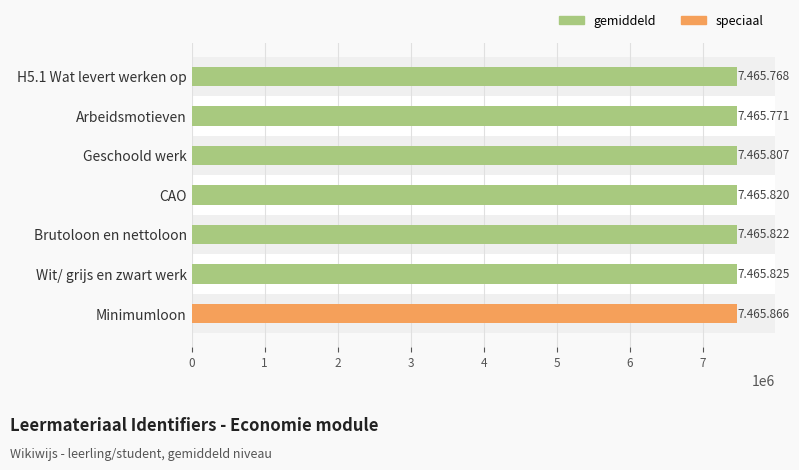

Does the chart contain stacked bars?

No